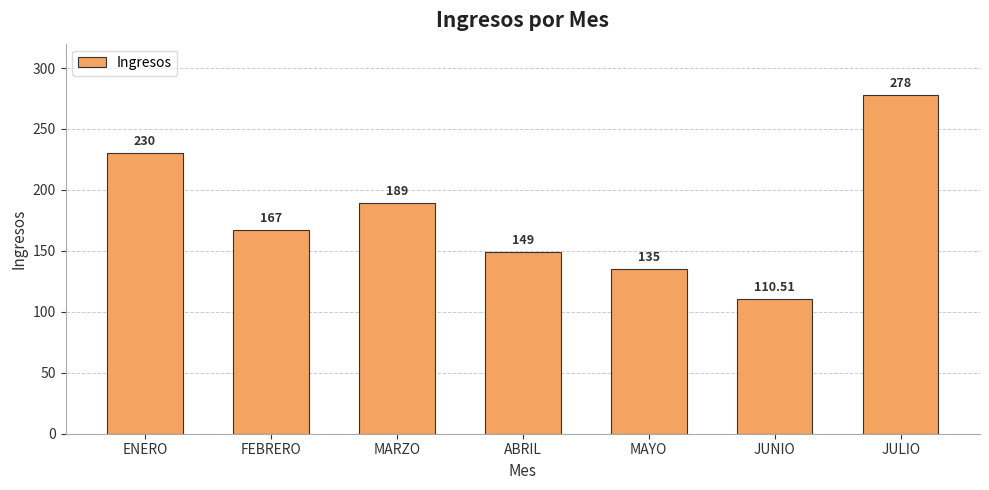

How many bars are there in total?

7